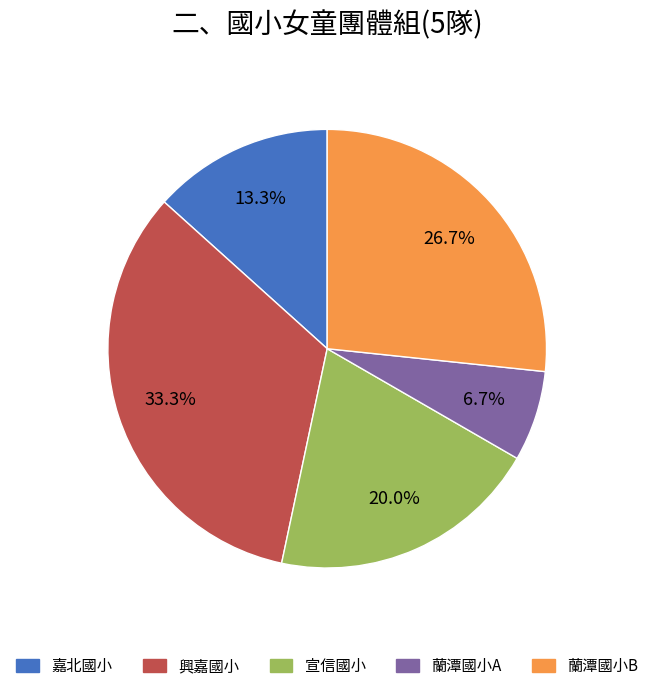

What is the smallest slice in the pie chart?

蘭潭國小A